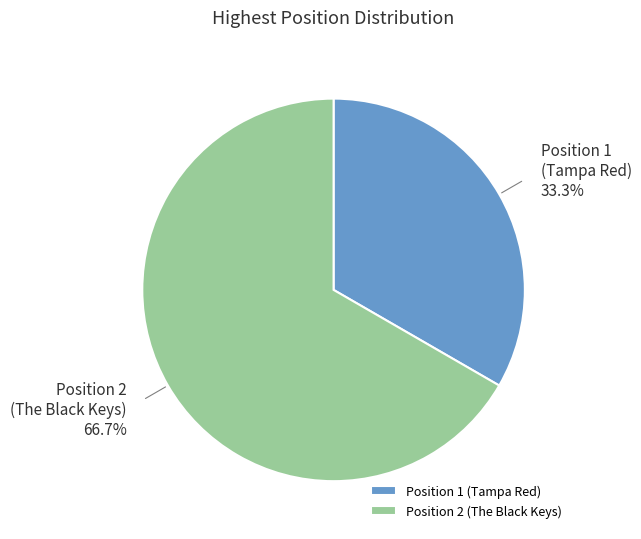

Which category has the biggest portion of the pie?

Position 2 (The Black Keys)